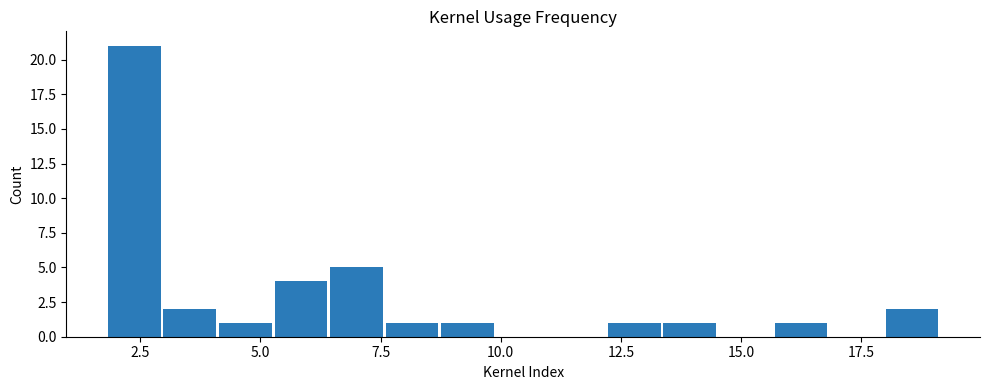

Read against the x-axis, roughly where is the centre of the tallest bar?

2.5